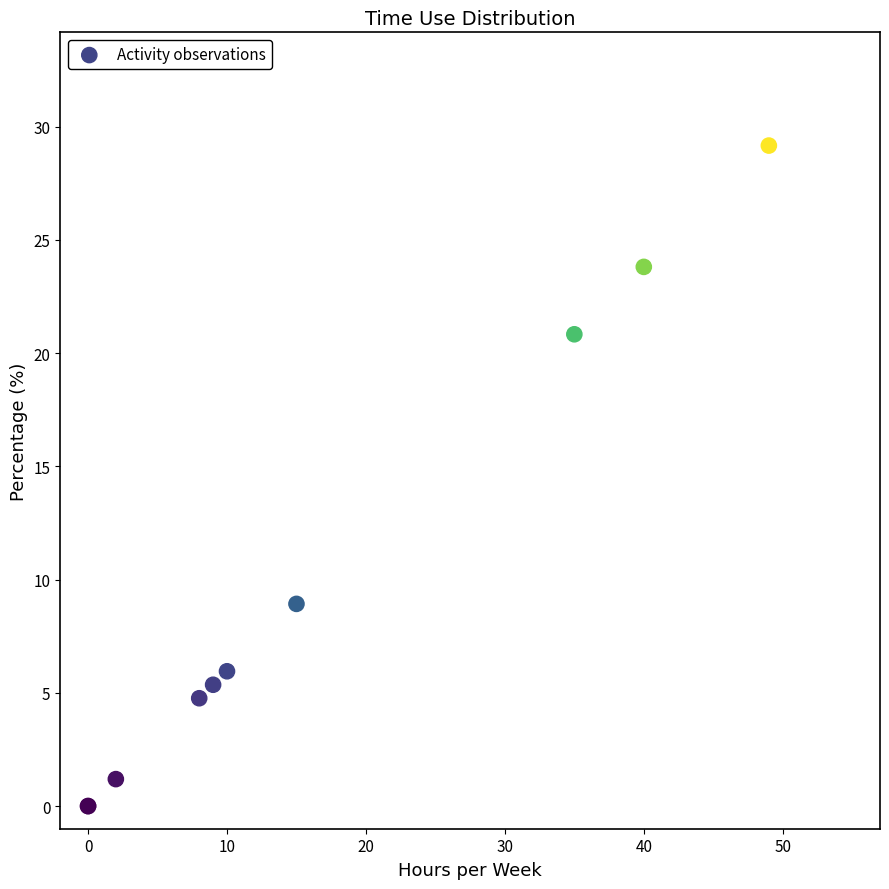

What Y value in the scatter plot is closest to 14?

8.9